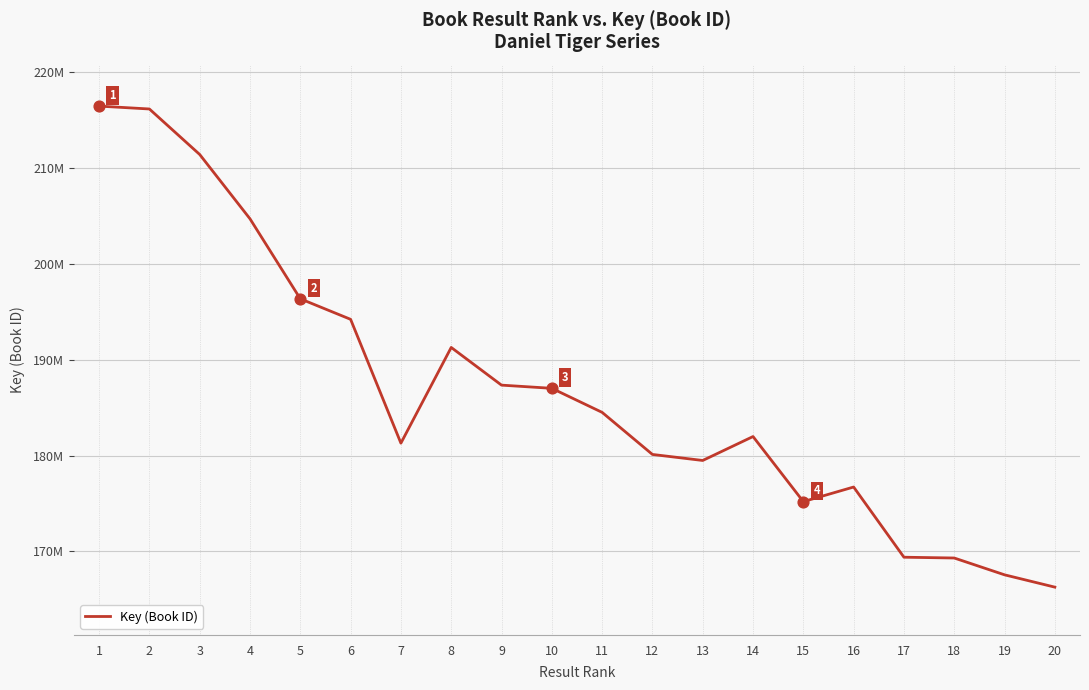

Approximately how many times larger is the value at 4 compared to 18?

1.2